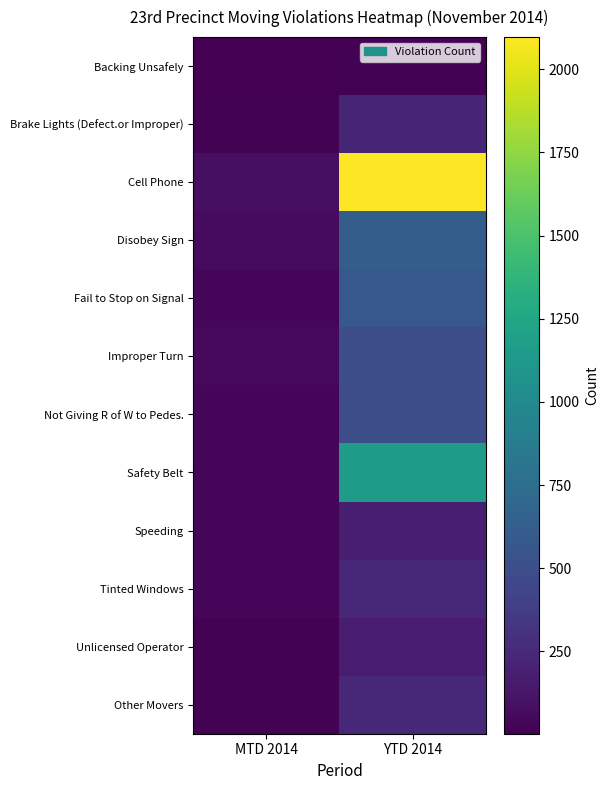

Reading right to left, transcribe all the data shown in this chart.

Backing Unsafely: YTD 2014=16	MTD 2014=2
Brake Lights (Defect.or Improper): YTD 2014=221	MTD 2014=14
Cell Phone: YTD 2014=2097	MTD 2014=87
Disobey Sign: YTD 2014=621	MTD 2014=61
Fail to Stop on Signal: YTD 2014=579	MTD 2014=42
Improper Turn: YTD 2014=501	MTD 2014=57
Not Giving R of W to Pedes.: YTD 2014=501	MTD 2014=41
Safety Belt: YTD 2014=1164	MTD 2014=31
Speeding: YTD 2014=181	MTD 2014=29
Tinted Windows: YTD 2014=232	MTD 2014=29
Unlicensed Operator: YTD 2014=162	MTD 2014=12
Other Movers: YTD 2014=244	MTD 2014=18